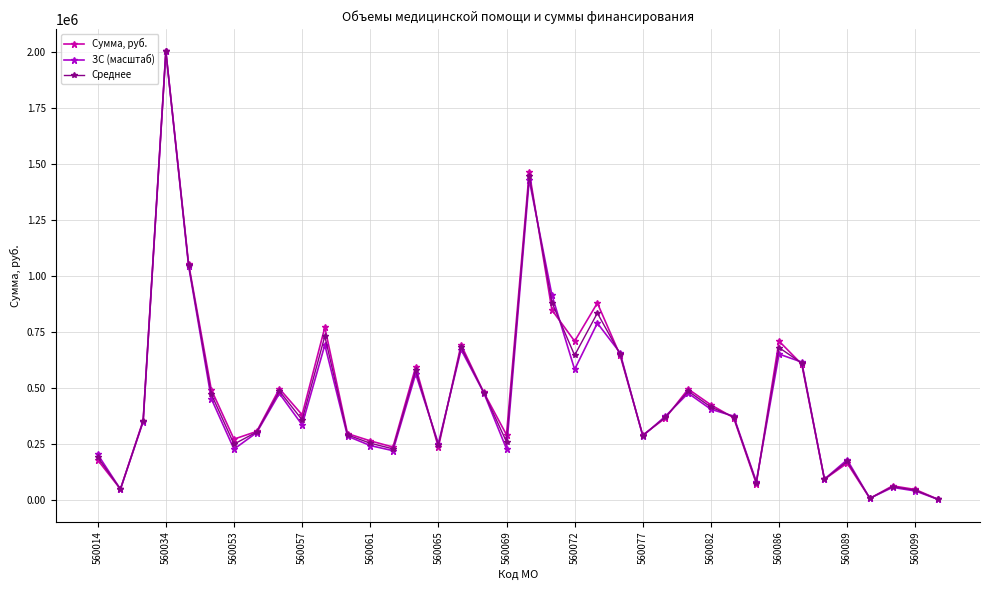

True or false: Среднее has more than 1 points higher than both neighbors.

True